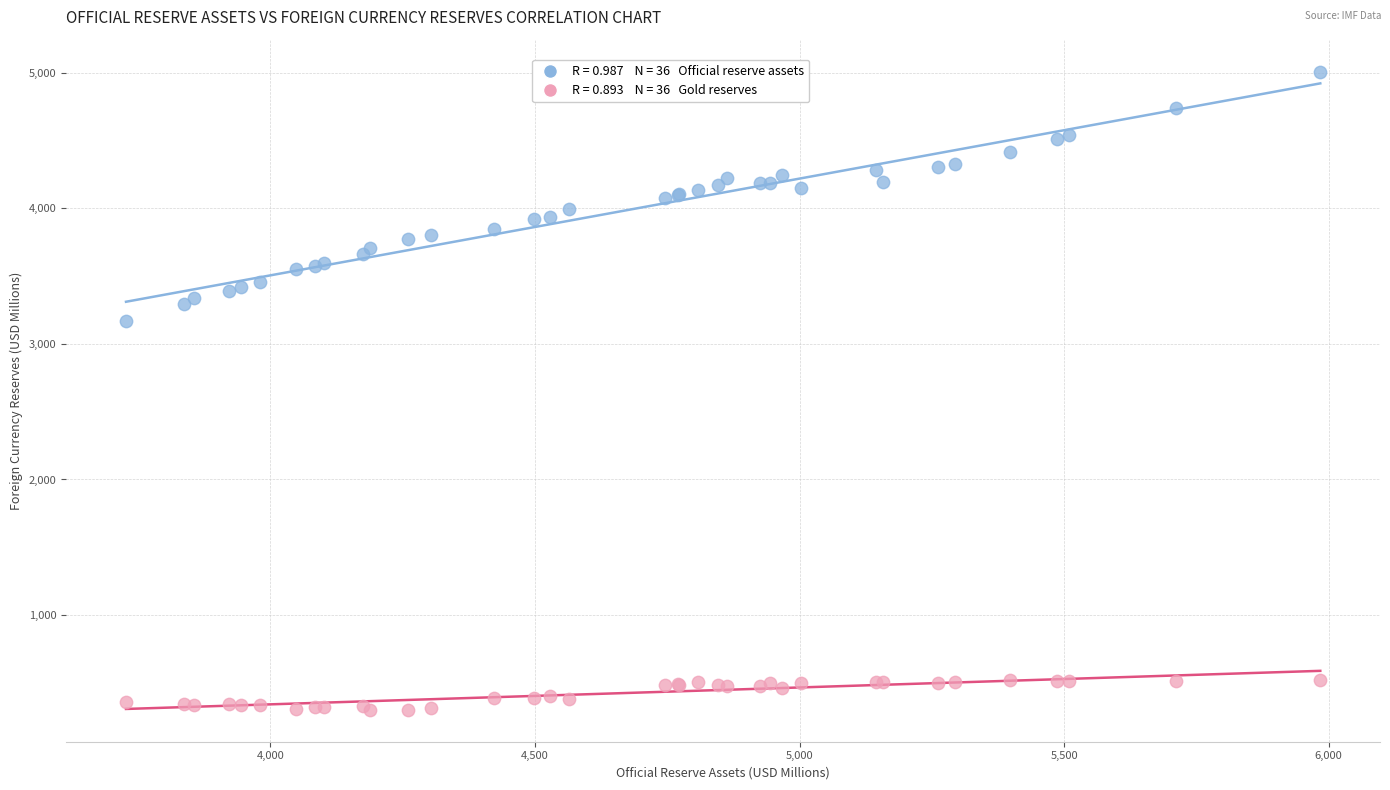

Across all series, what Y value is closest to 2654?

3170.6